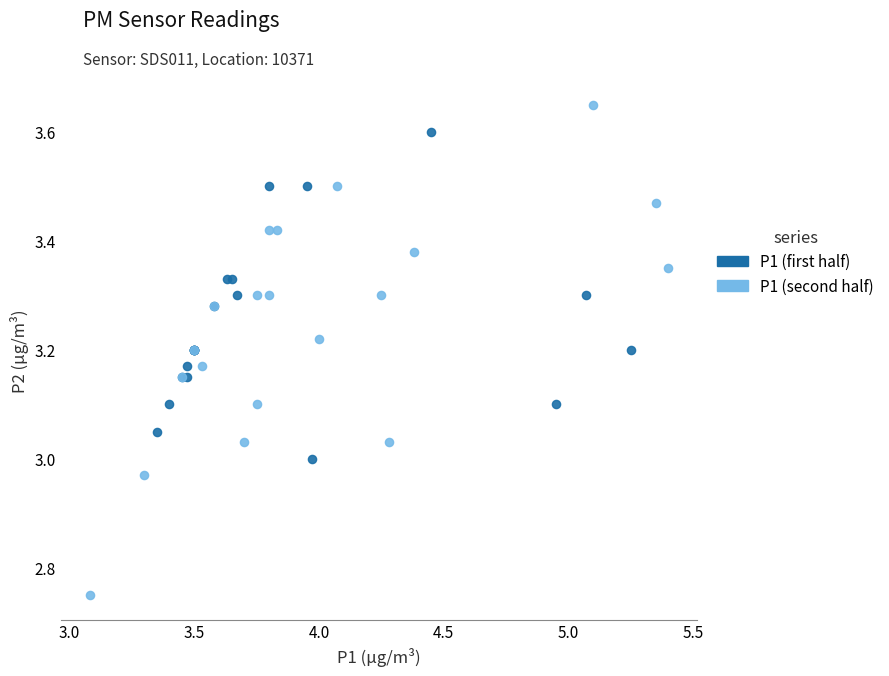

Which series reaches the maximum Y coordinate?

P1 (second half)